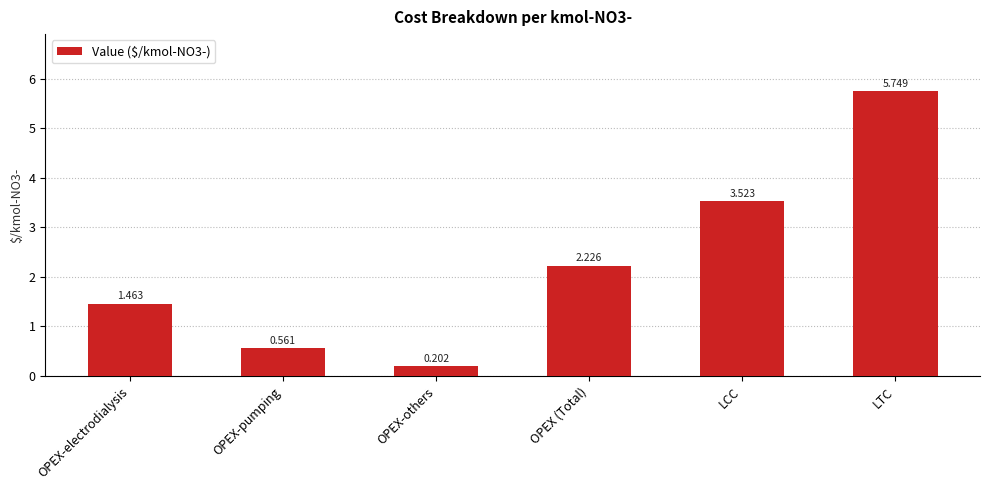

What is the label of the 3rd bar from the left?

OPEX-others